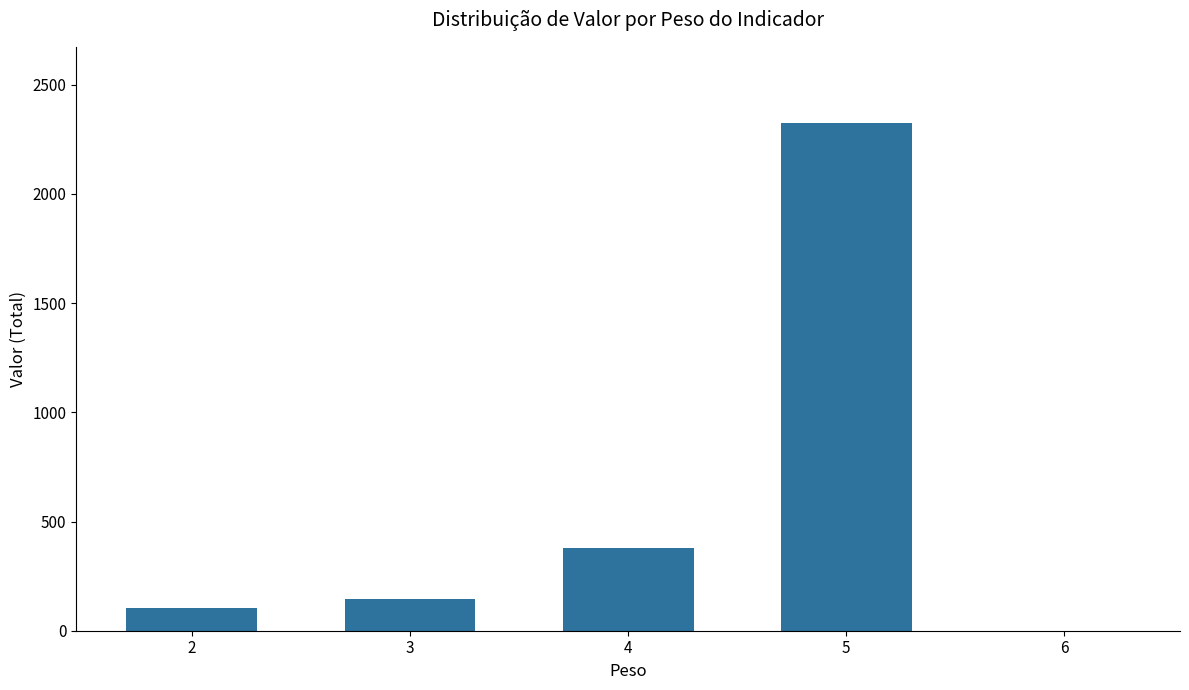

Count the number of data series in this chart.

1